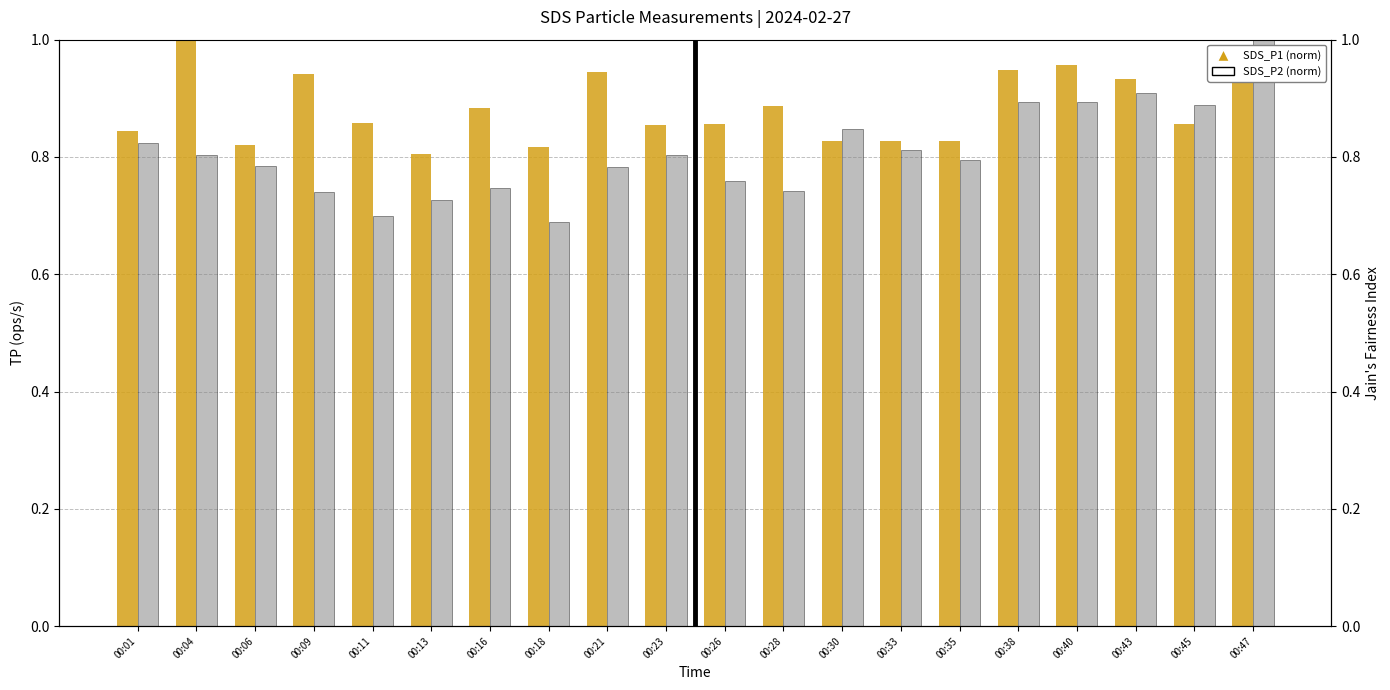

Which category has the lowest value in the SDS_P1 series?

00:13